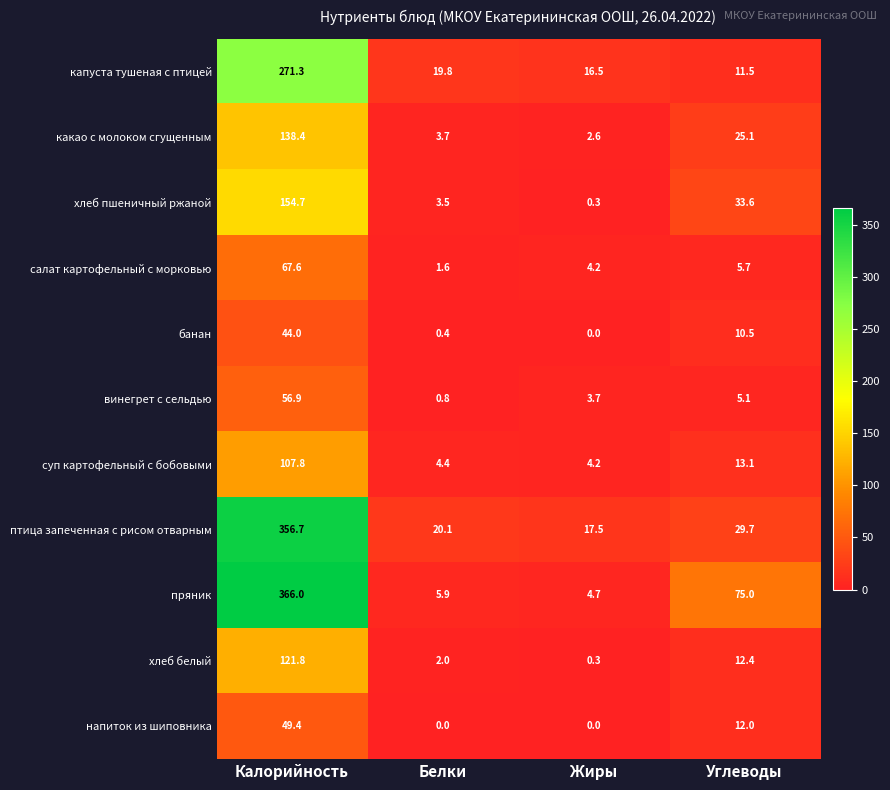

Count the number of data series in this chart.

11